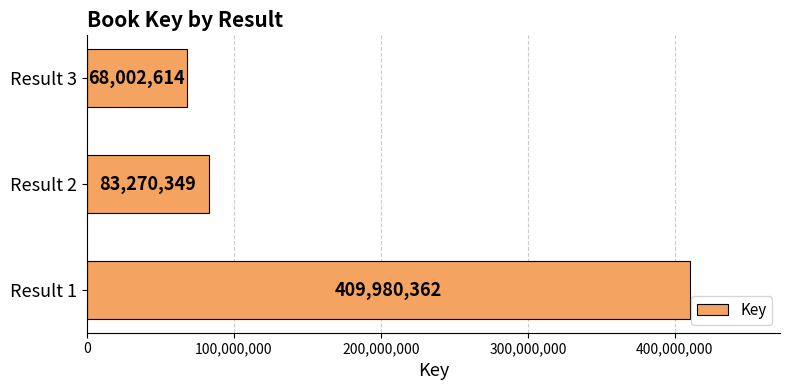

What is the maximum value shown in the chart?

409980362